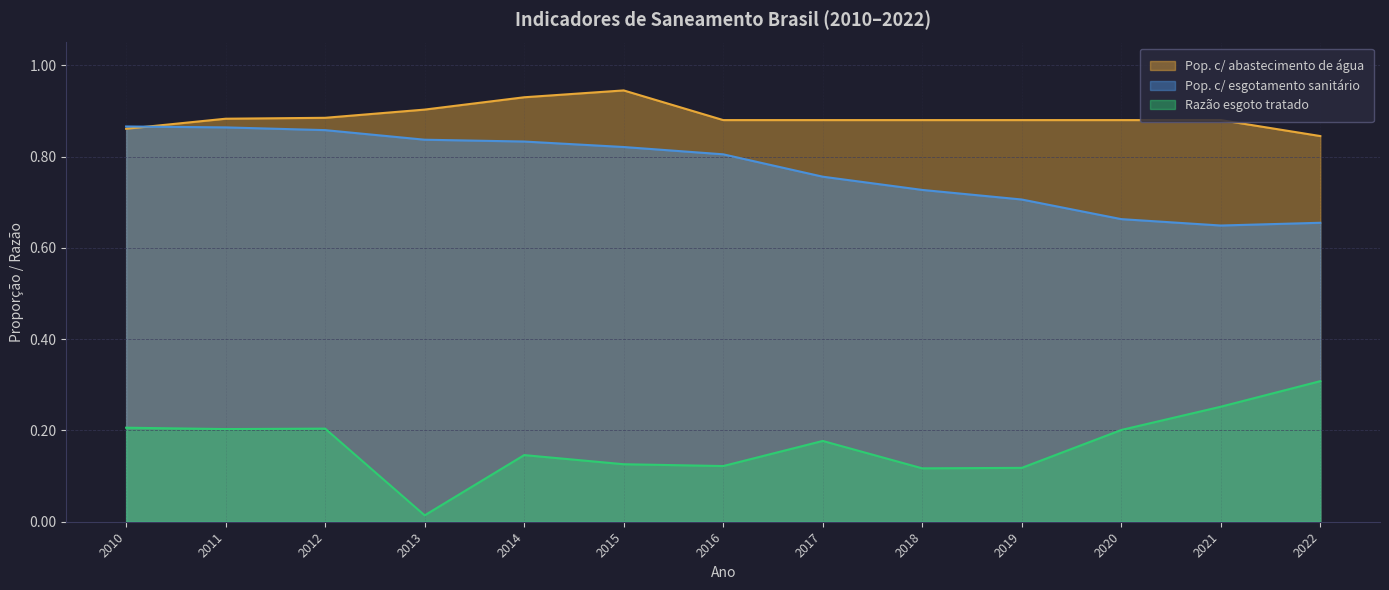

List the series in order of their peak value, lowest first.

Razão esgoto tratado, Pop. c/ esgotamento sanitário, Pop. c/ abastecimento de água